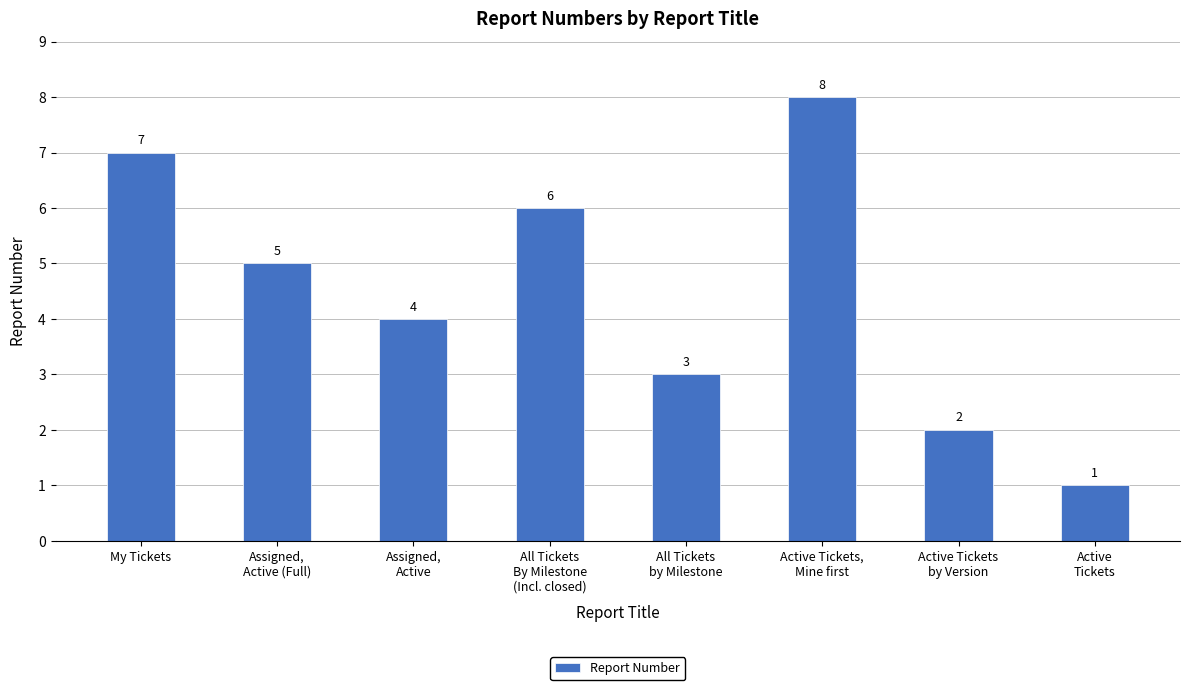

Approximately how many times larger is the value at Assigned,
Active (Full) compared to All Tickets
By Milestone
(Incl. closed)?

0.8